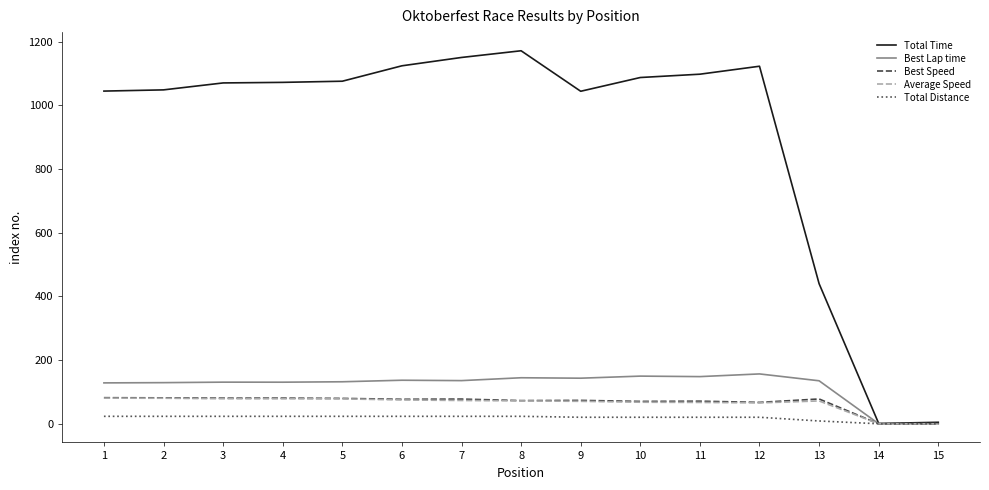

Which series has the largest range (max minus min)?

Total Time